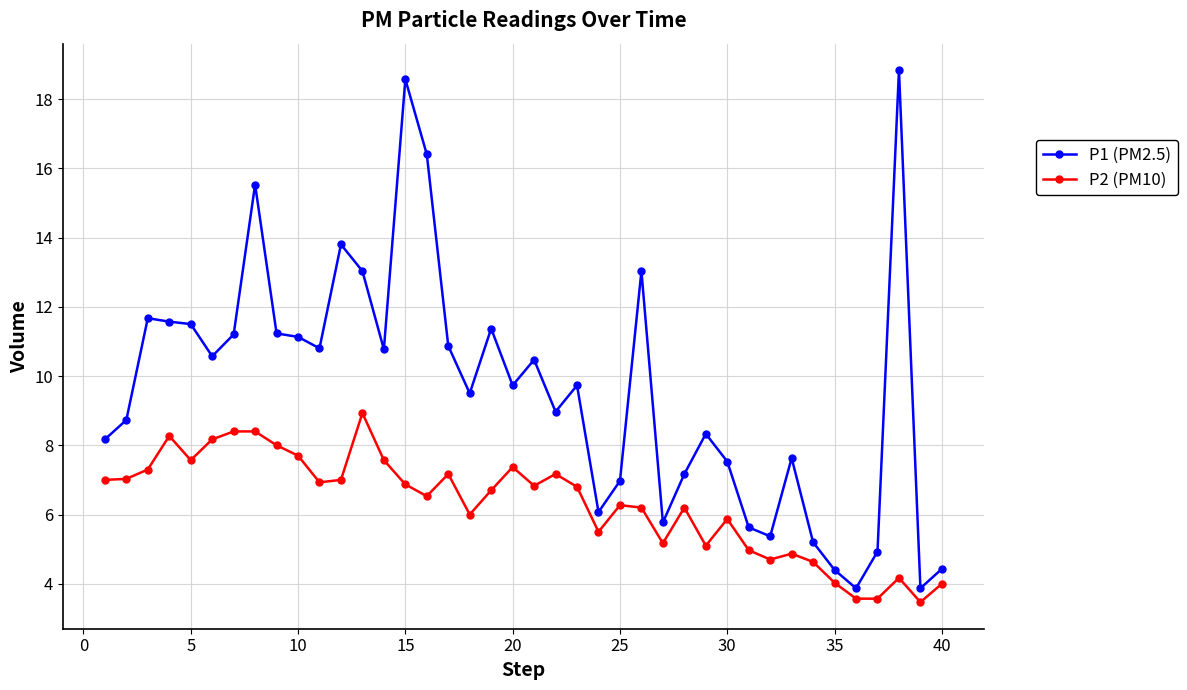

Which series has the largest total across all categories?

P1 (PM2.5)